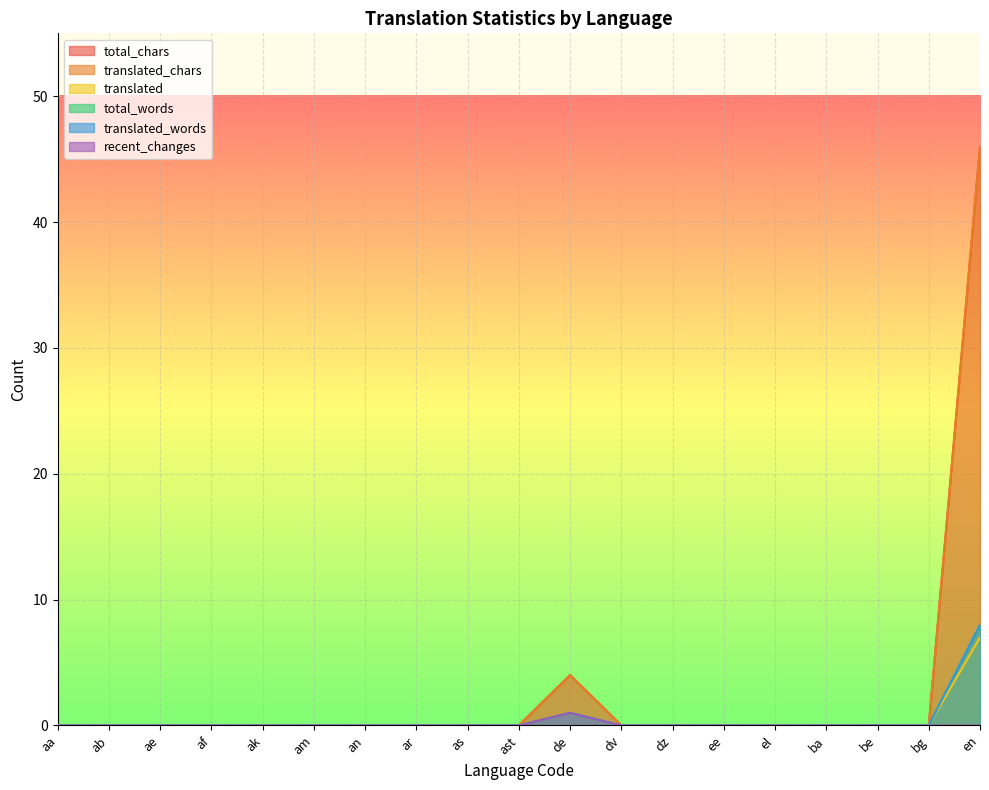

How many interior local peaks does the translated series have?

1